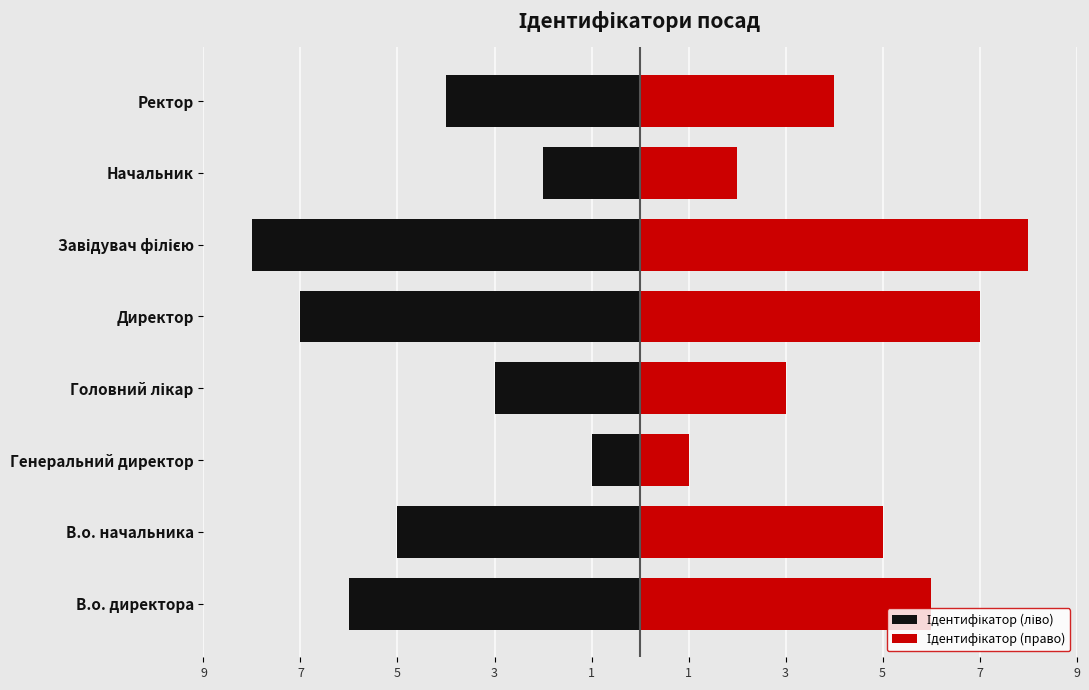

The Ідентифікатор (право) series shows 3 at Головний лікар. True or false?

True